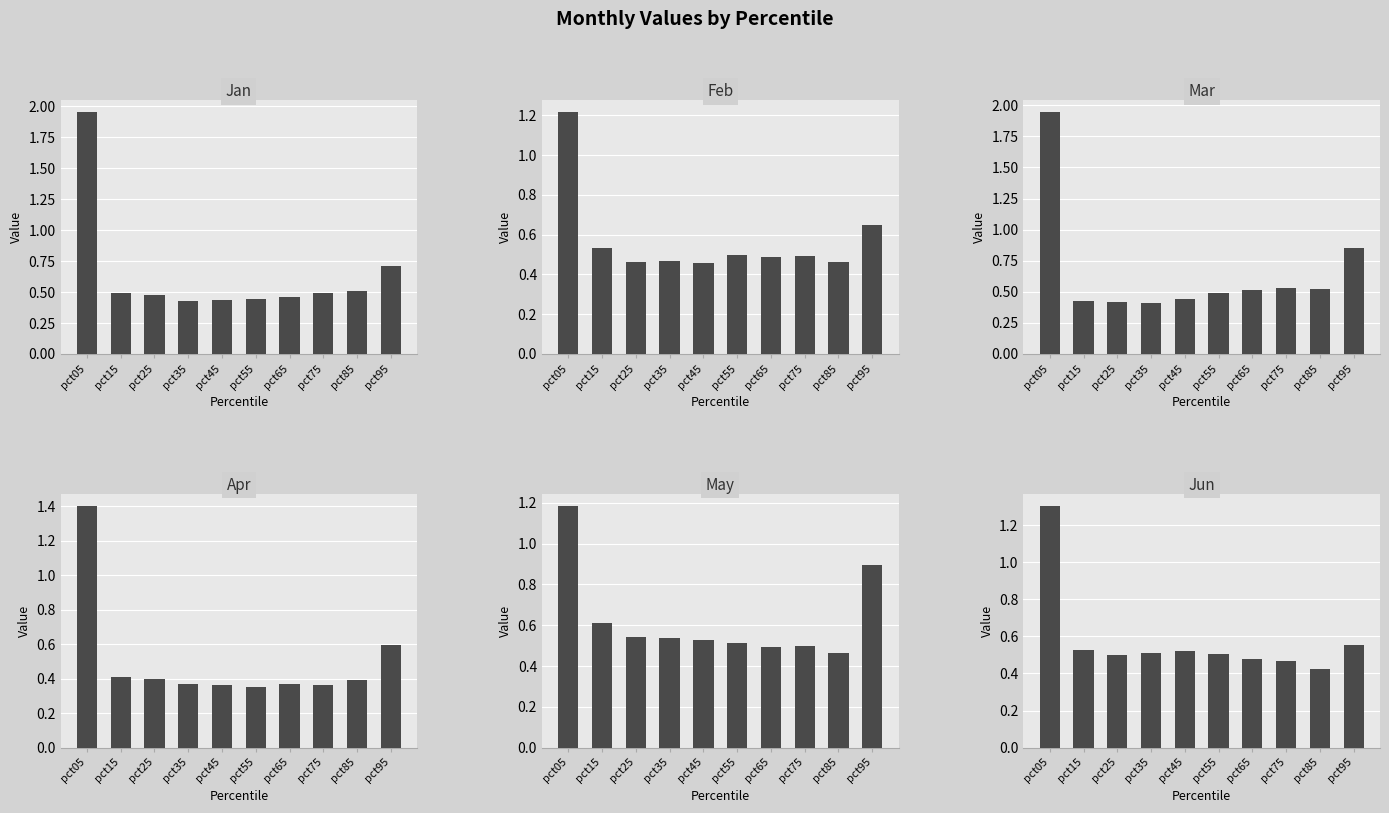

What is the difference between the highest and lowest values at pct25?

0.1